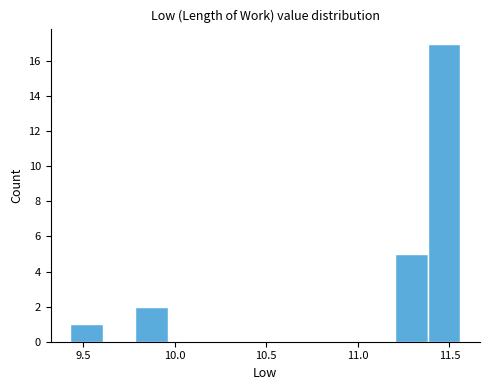

Read against the x-axis, roughly where is the centre of the tallest bar?

11.45